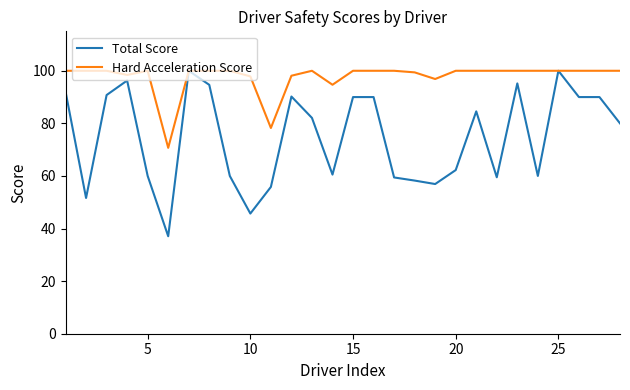

Which series has the largest range (max minus min)?

Total Score